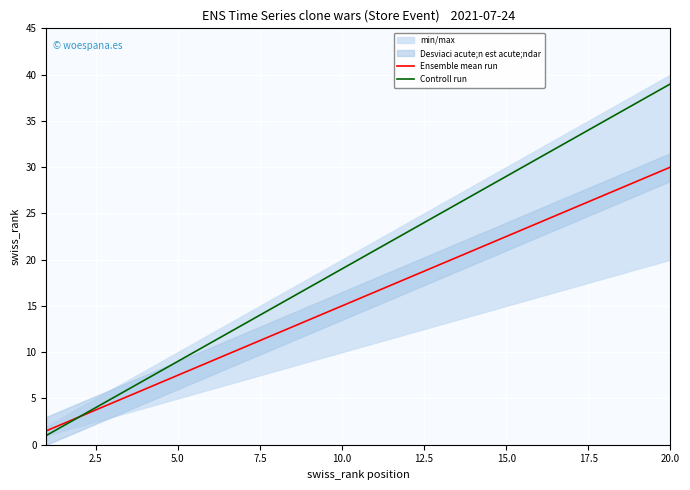

Which series has the widest spread of values?

Controll run